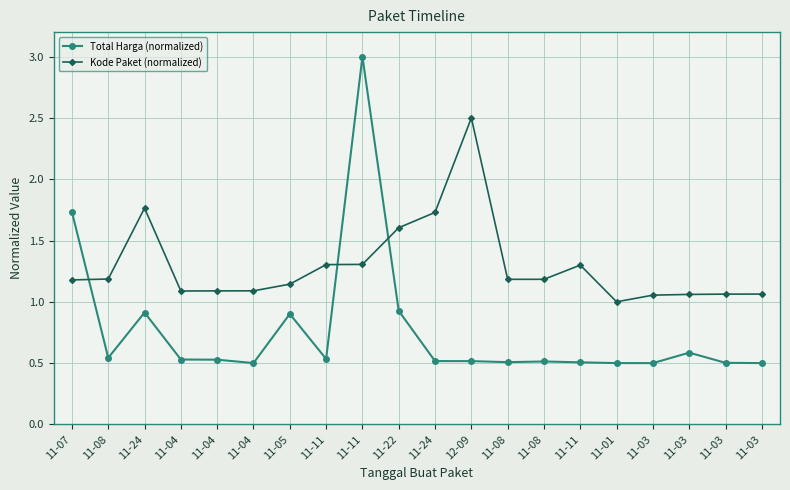

The value of Total Harga (normalized) at 11-11 is 0.5. True or false?

True